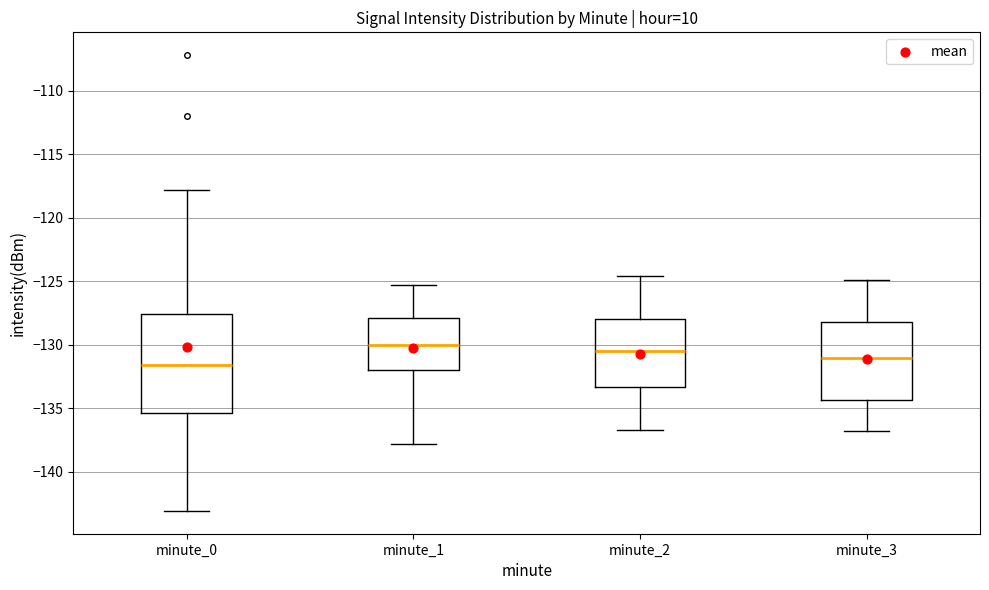

Which box is the tallest, from its lower edge to its upper edge?

minute_0